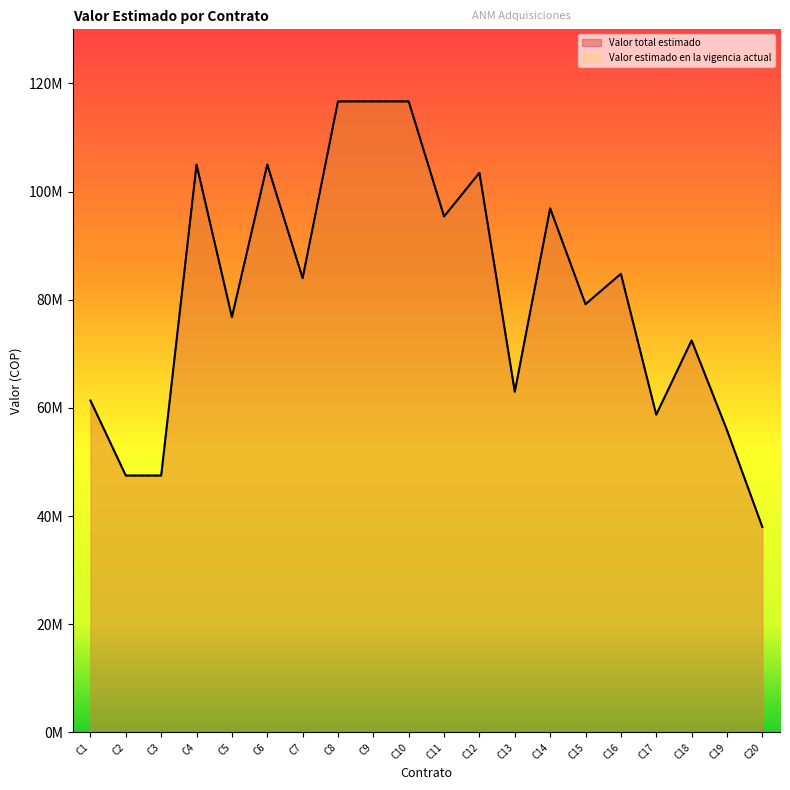

Reading left to right, what are all the values shown in this chart?

Valor total estimado: 61366125	47500000	47500000	105000000	76800000	105000000	84000000	116666667	116666667	116666667	95400000	103477920	63000000	96897635	79179354	84801600	58750000	72480000	55906667	38000000
Valor estimado en la vigencia actual: 61366125	47500000	47500000	105000000	76800000	105000000	84000000	116666667	116666667	116666667	95400000	103477920	63000000	96897635	79179354	84801600	58750000	72480000	55906667	38000000